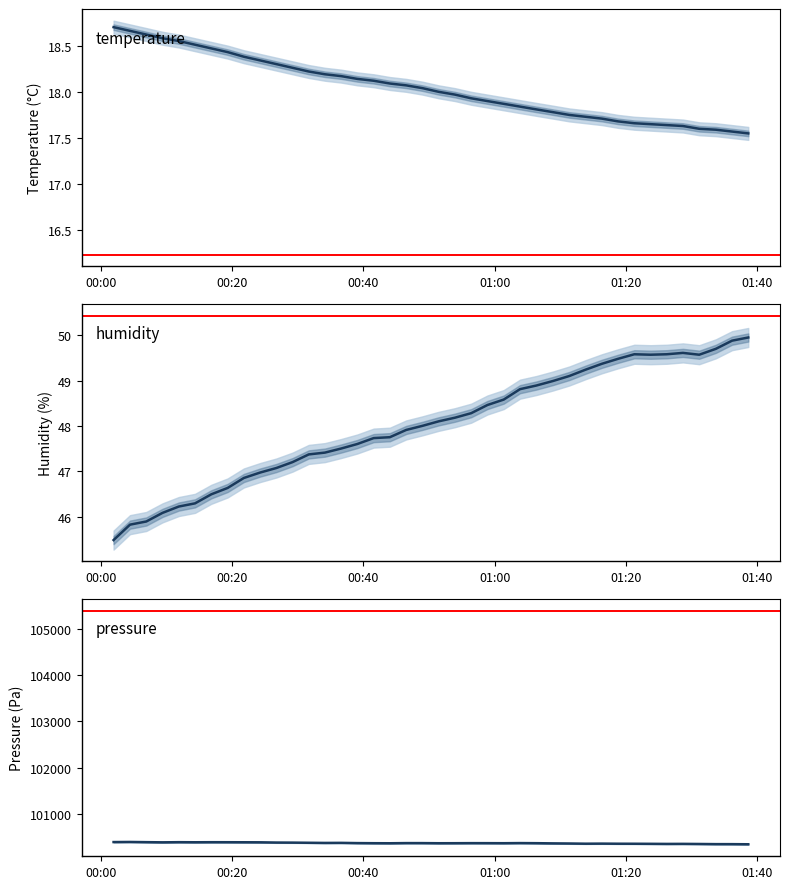

What is the average value of the temperature series?

18.0